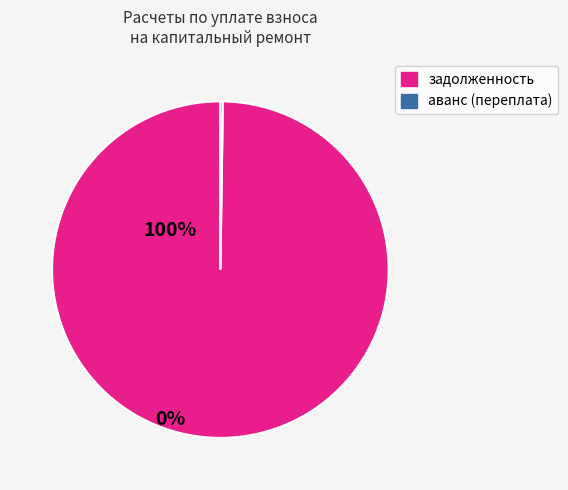

Is задолженность the majority of the pie?

Yes